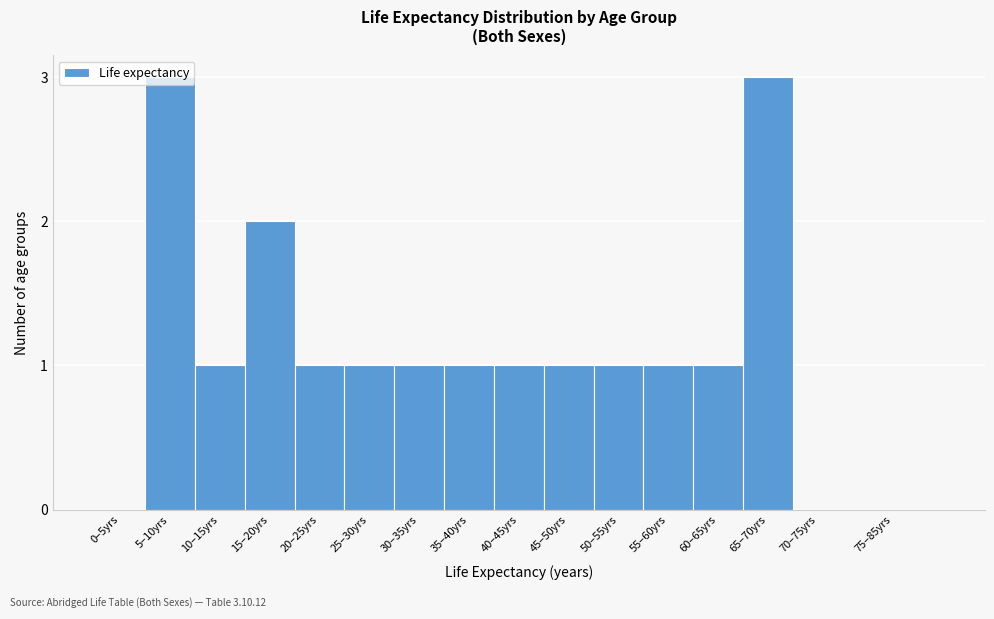

True or false: the data shows 1 at 40–45yrs.

True